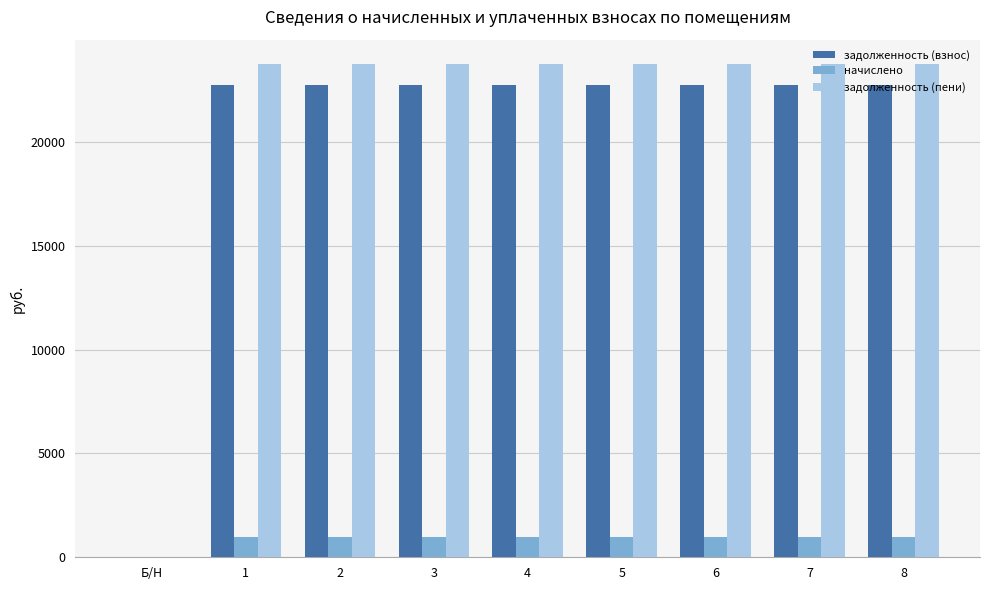

The value of задолженность (пени) at 6 is 33565. True or false?

False